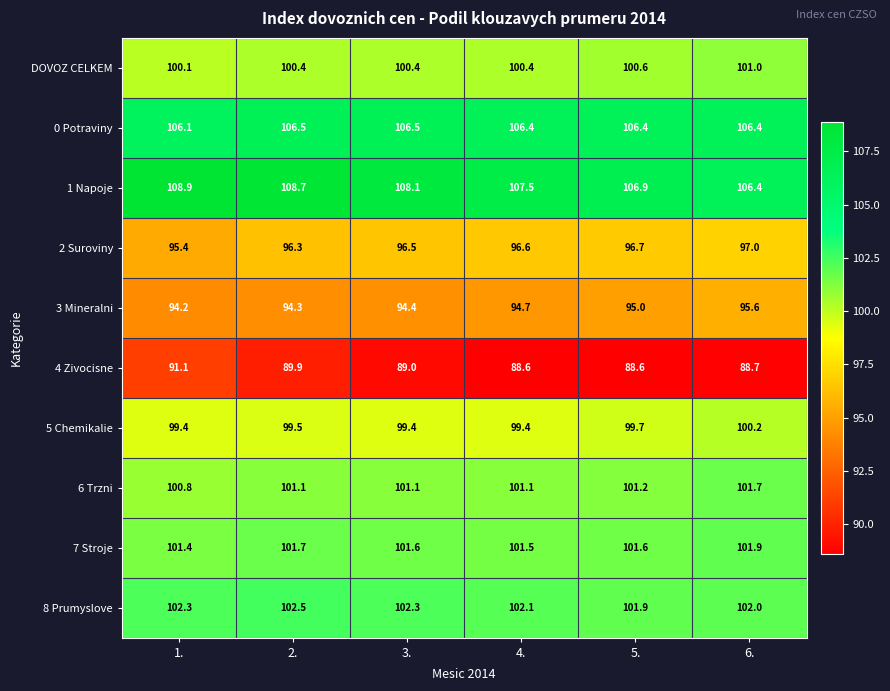

Rank the series by their maximum value, from highest to lowest.

1 Napoje, 0 Potraviny, 8 Prumyslove, 7 Stroje, 6 Trzni, DOVOZ CELKEM, 5 Chemikalie, 2 Suroviny, 3 Mineralni, 4 Zivocisne